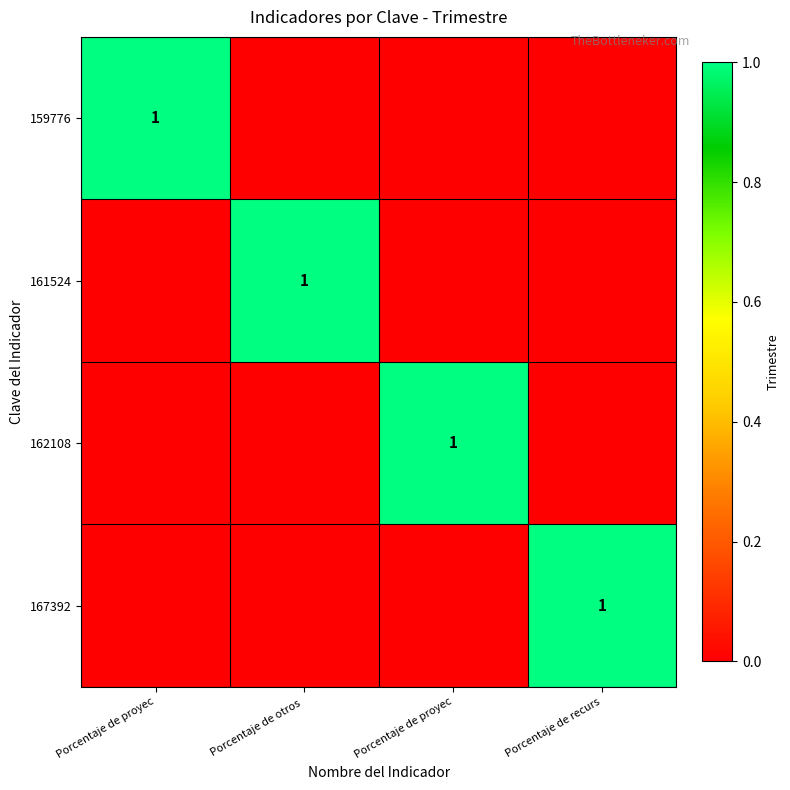

Rank the categories by 159776 value from highest to lowest.

Porcentaje de proyec, Porcentaje de otros, Porcentaje de proyec, Porcentaje de recurs